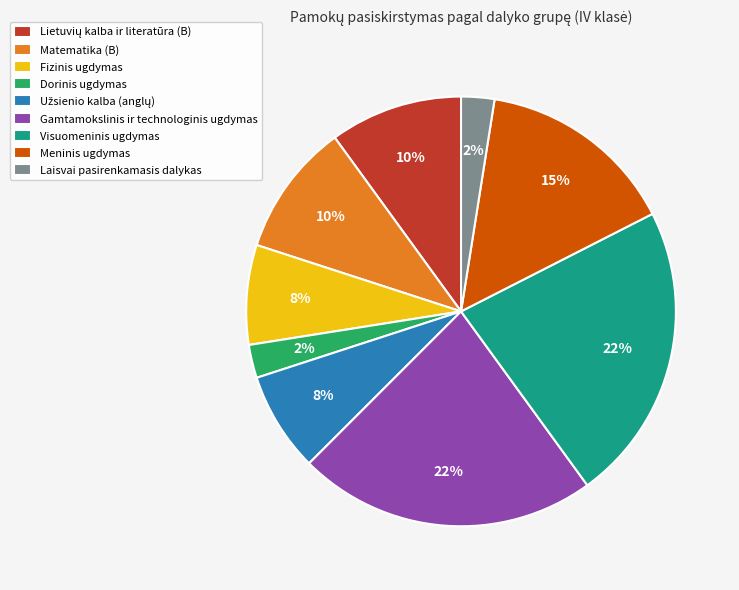

To the nearest percent, what portion does Visuomeninis ugdymas represent?

22%